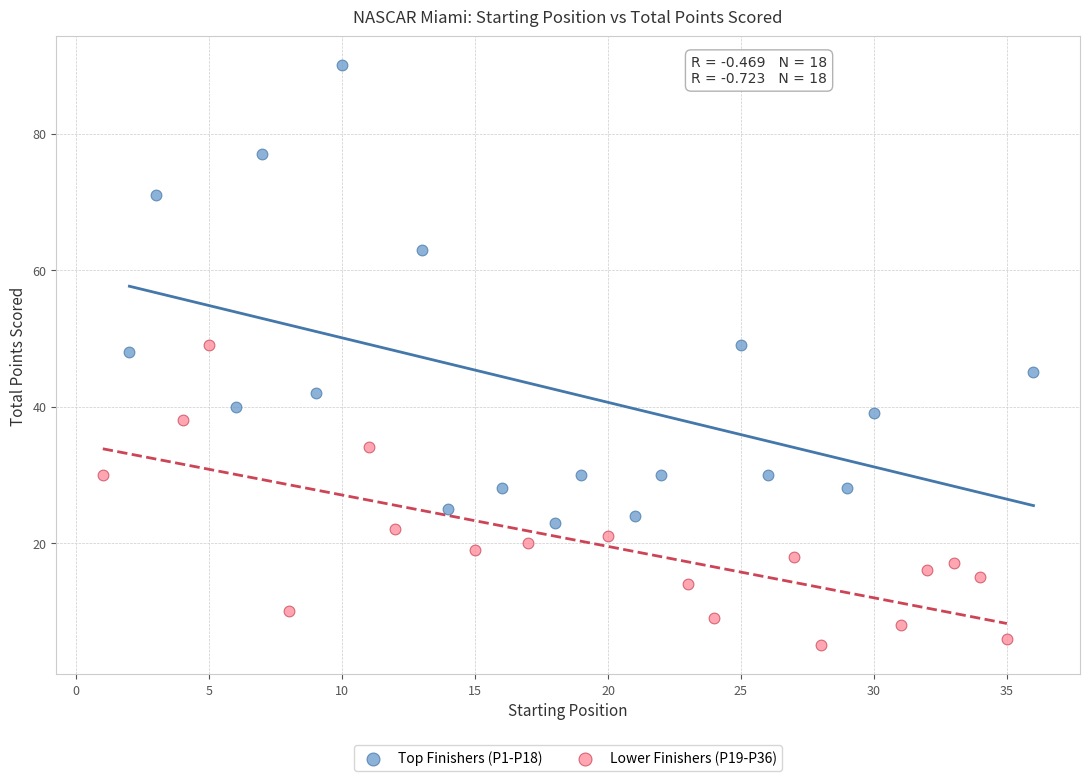

Which series reaches the minimum Y coordinate?

Lower Finishers (P19-P36)